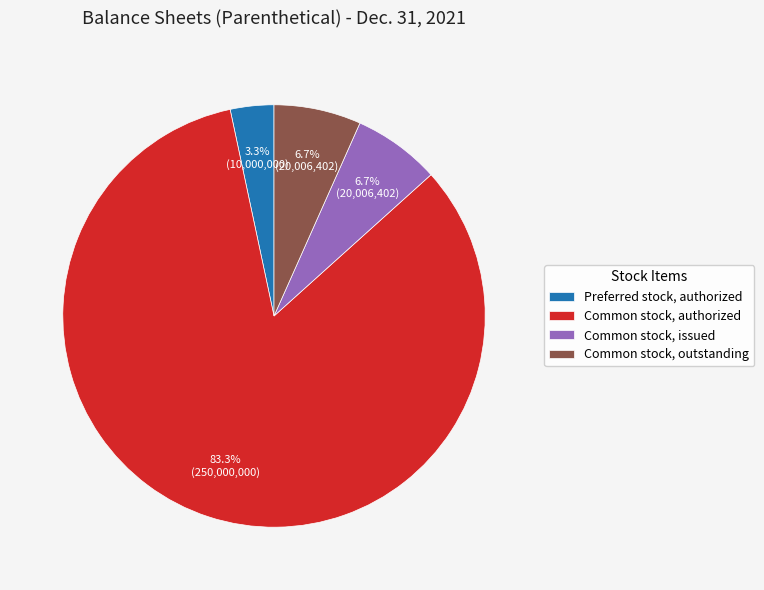

Combined, do Preferred stock, authorized and Common stock, authorized account for over 50%?

Yes